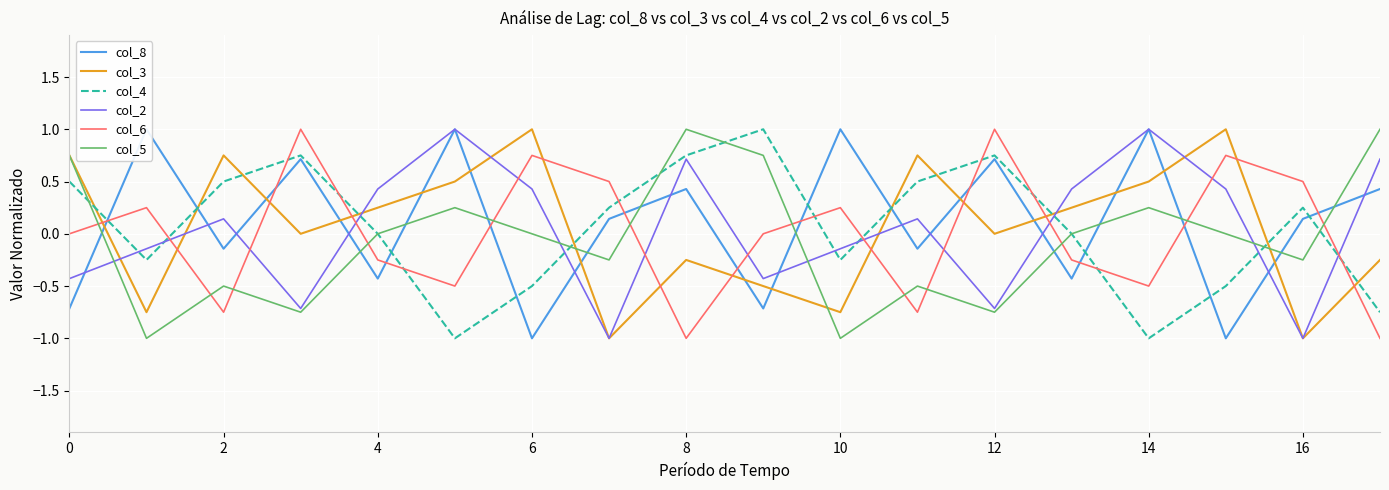

How many times do col_4 and col_6 cross each other?

12